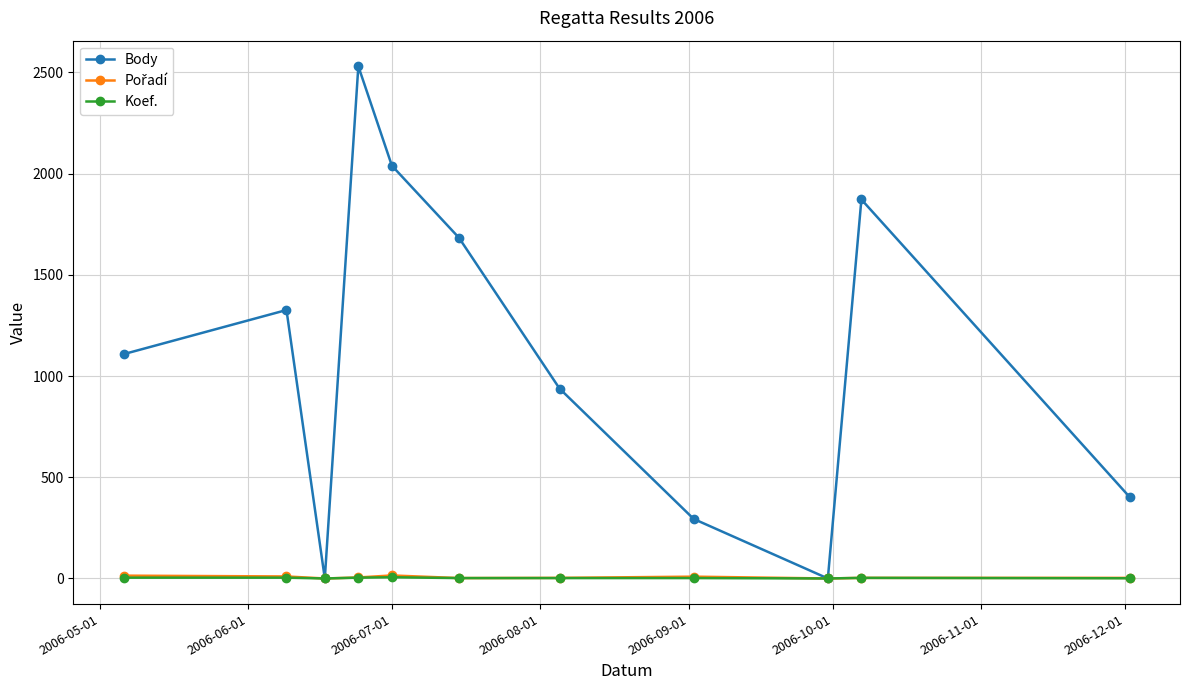

At how many categories does at least one series exceed 1252?

5